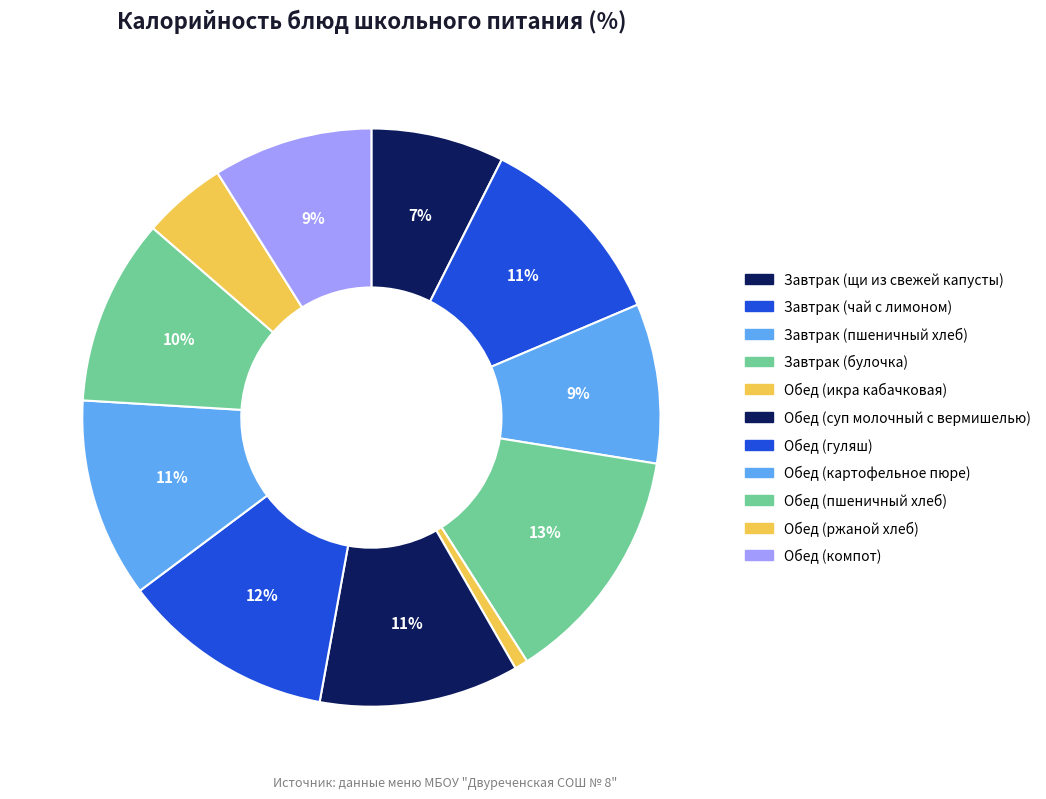

Count the number of slices in the pie.

11